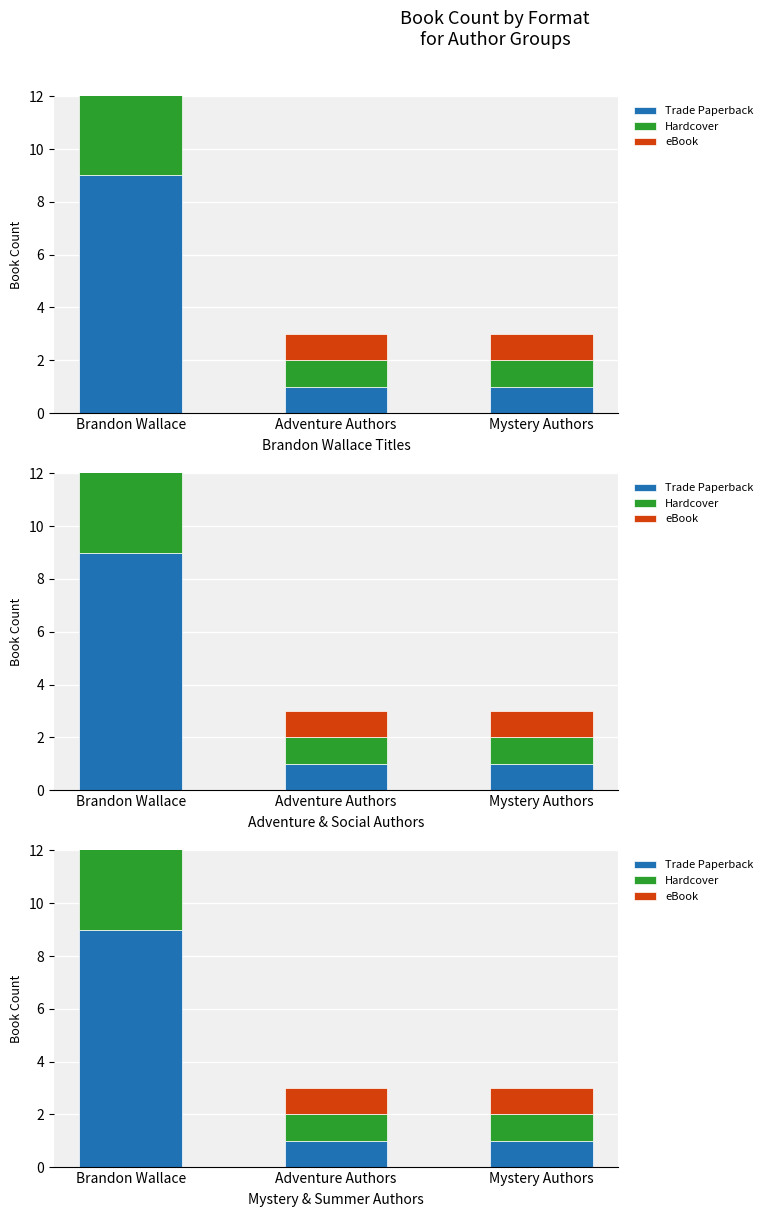

What are all the series names shown in the legend?

Trade Paperback, Hardcover, eBook